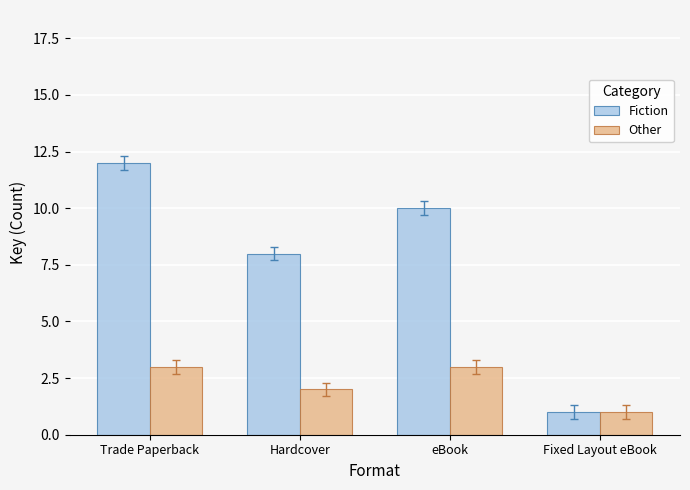

How many data points in Other are less than 3?

2